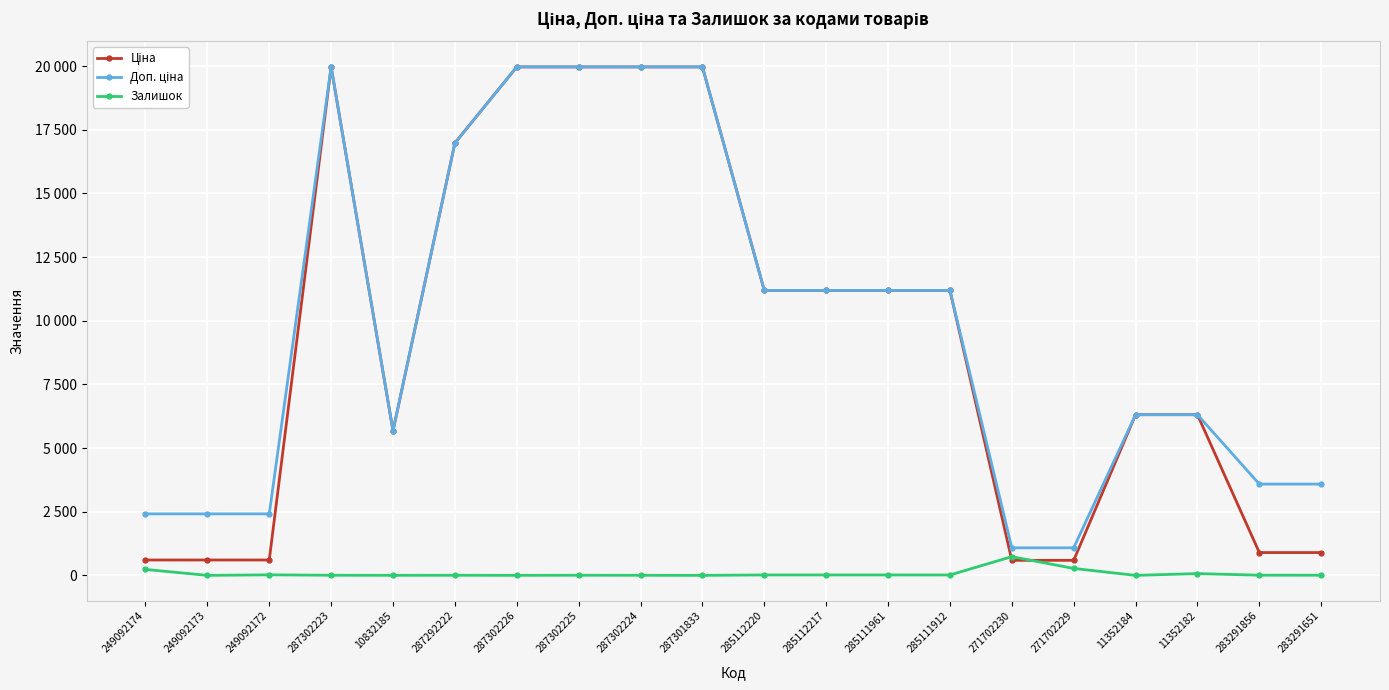

Does the chart have visible grid lines?

Yes